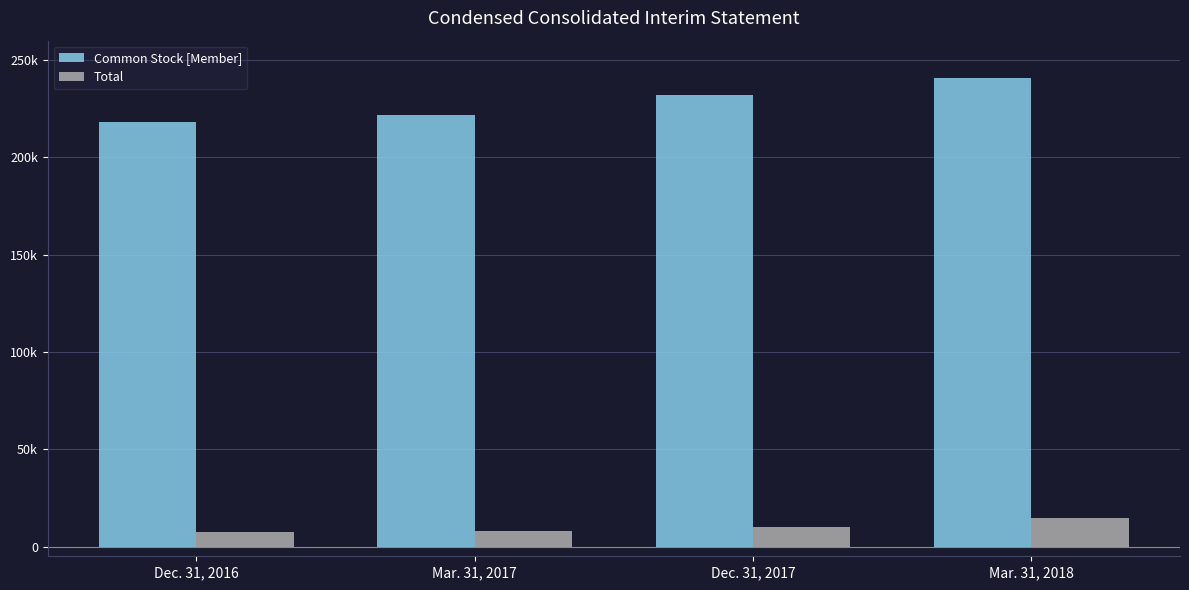

List the labels in order of Total value, largest first.

Mar. 31, 2018, Dec. 31, 2017, Mar. 31, 2017, Dec. 31, 2016